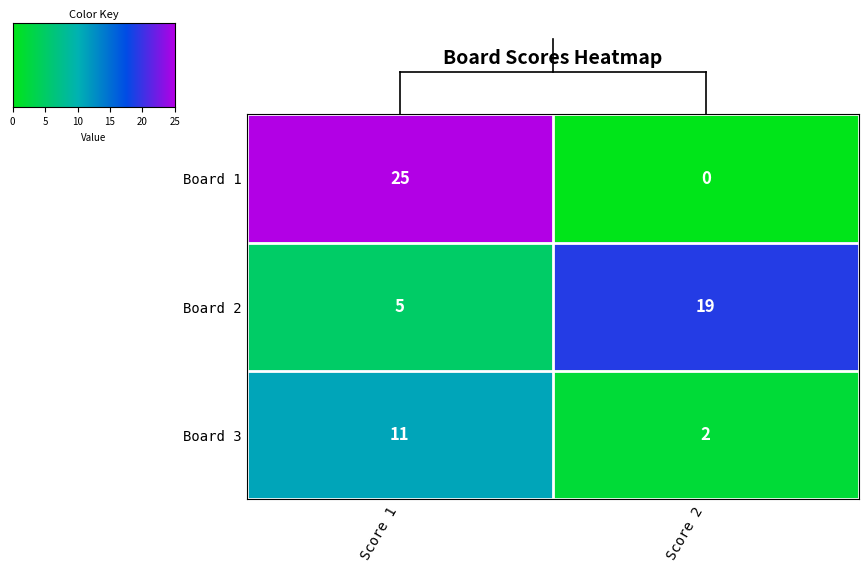

What is the difference between the maximum and minimum values in the Board 3 series?

9